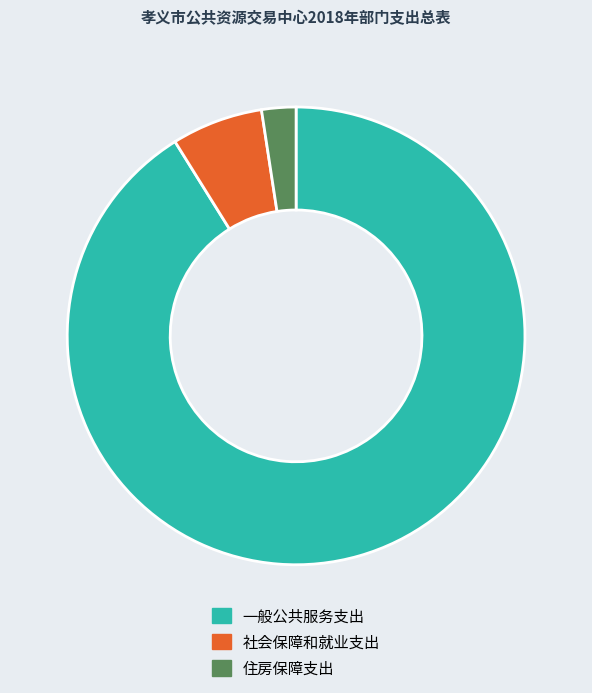

Which slice is the largest?

一般公共服务支出